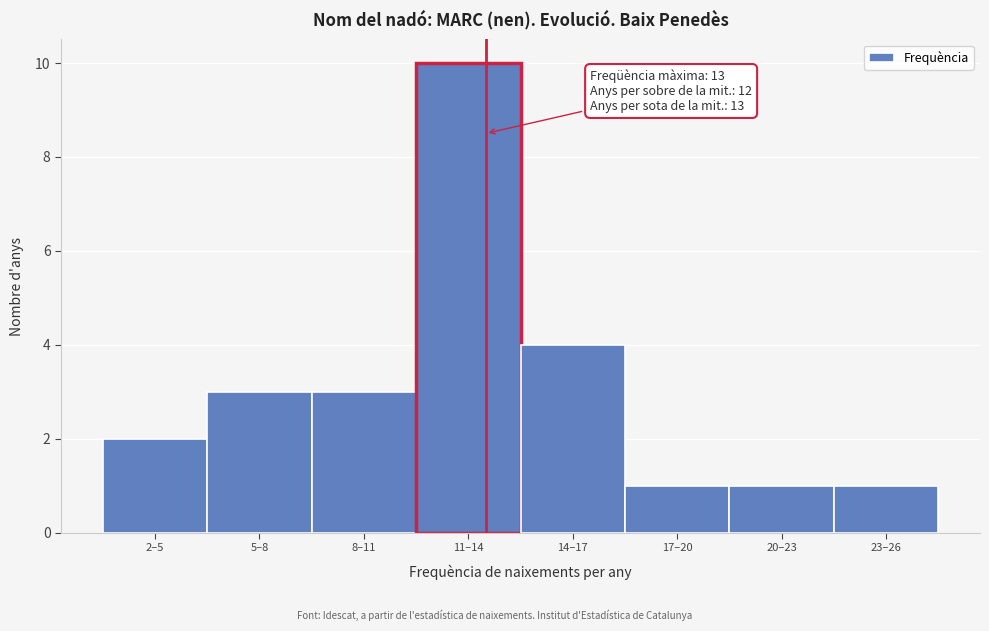

Reading left to right, what are all the values shown in this chart?

2	3	3	10	4	1	1	1